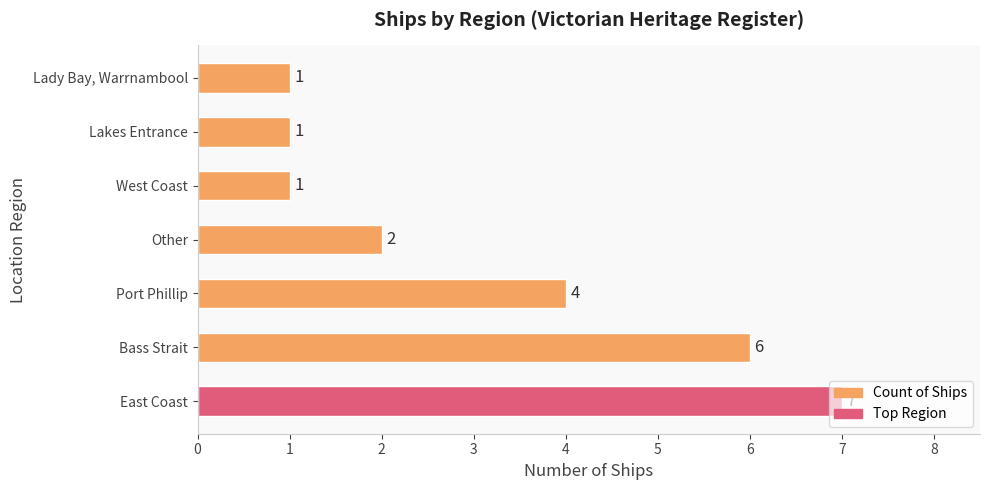

Is it true that the value at Port Phillip is 2?

False